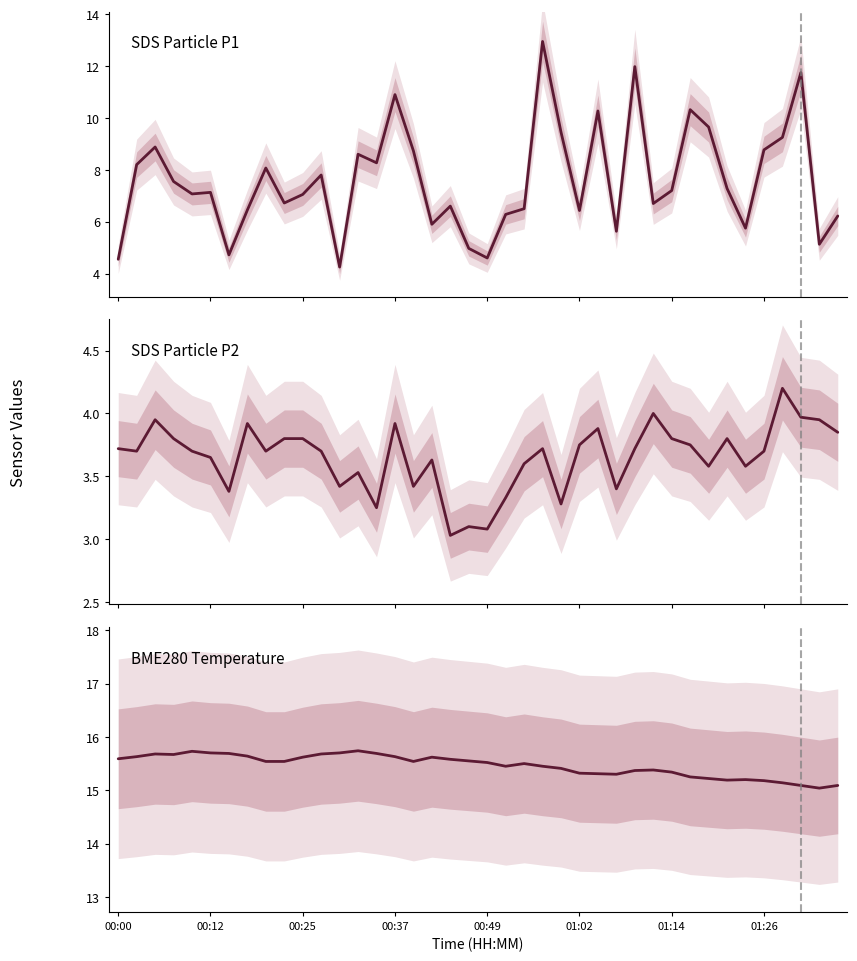

List the series in order of their peak value, lowest first.

SDS Particle P2, SDS Particle P1, BME280 Temperature